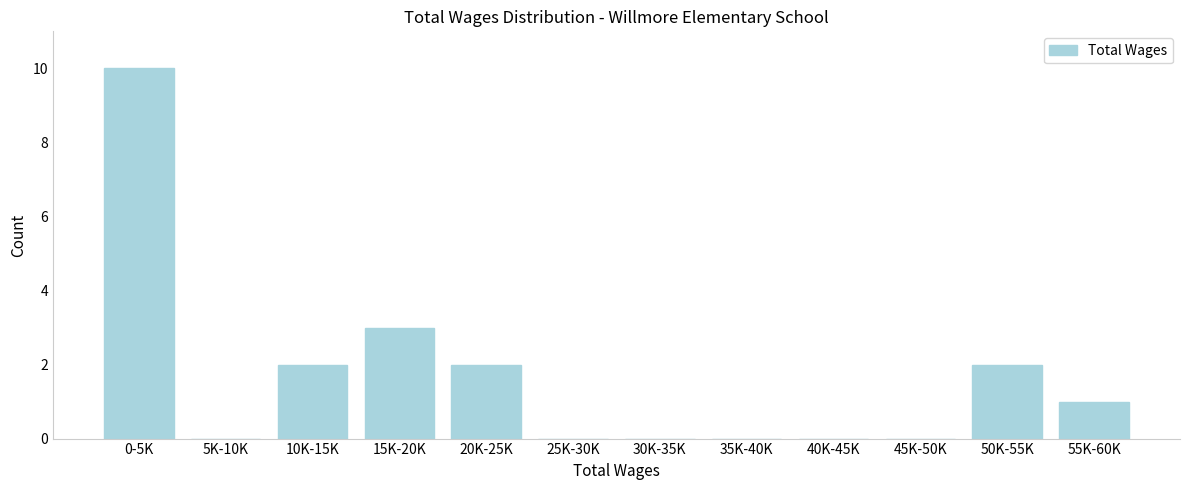

Reading left to right, what are all the values shown in this chart?

0-5K=10	5K-10K=0	10K-15K=2	15K-20K=3	20K-25K=2	25K-30K=0	30K-35K=0	35K-40K=0	40K-45K=0	45K-50K=0	50K-55K=2	55K-60K=1